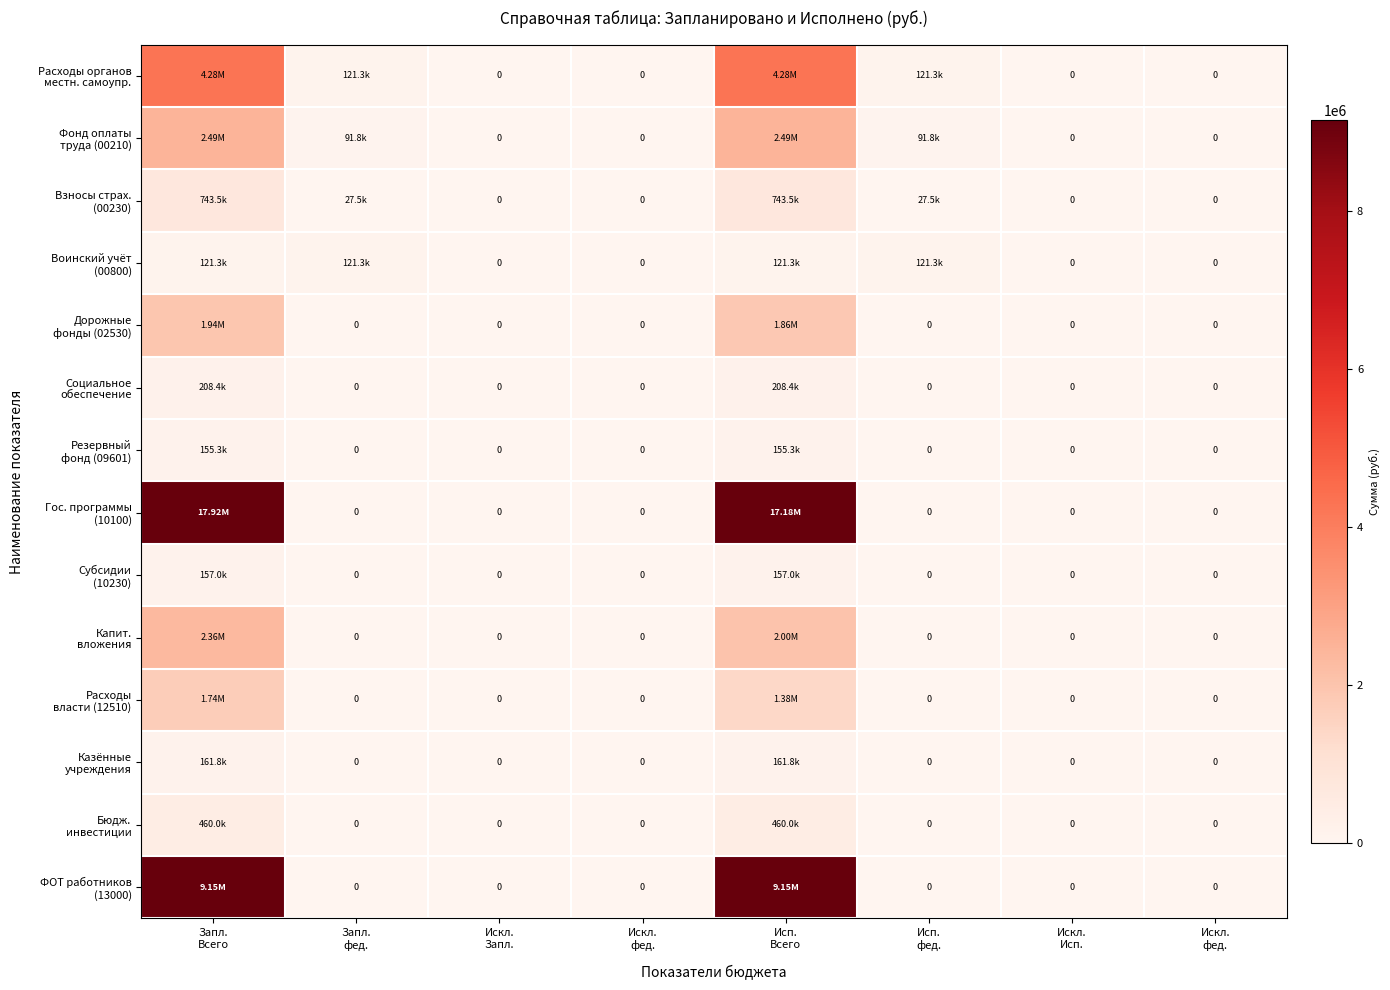

What is the sum of all Взносы страх. (00230) values?

1542019.6